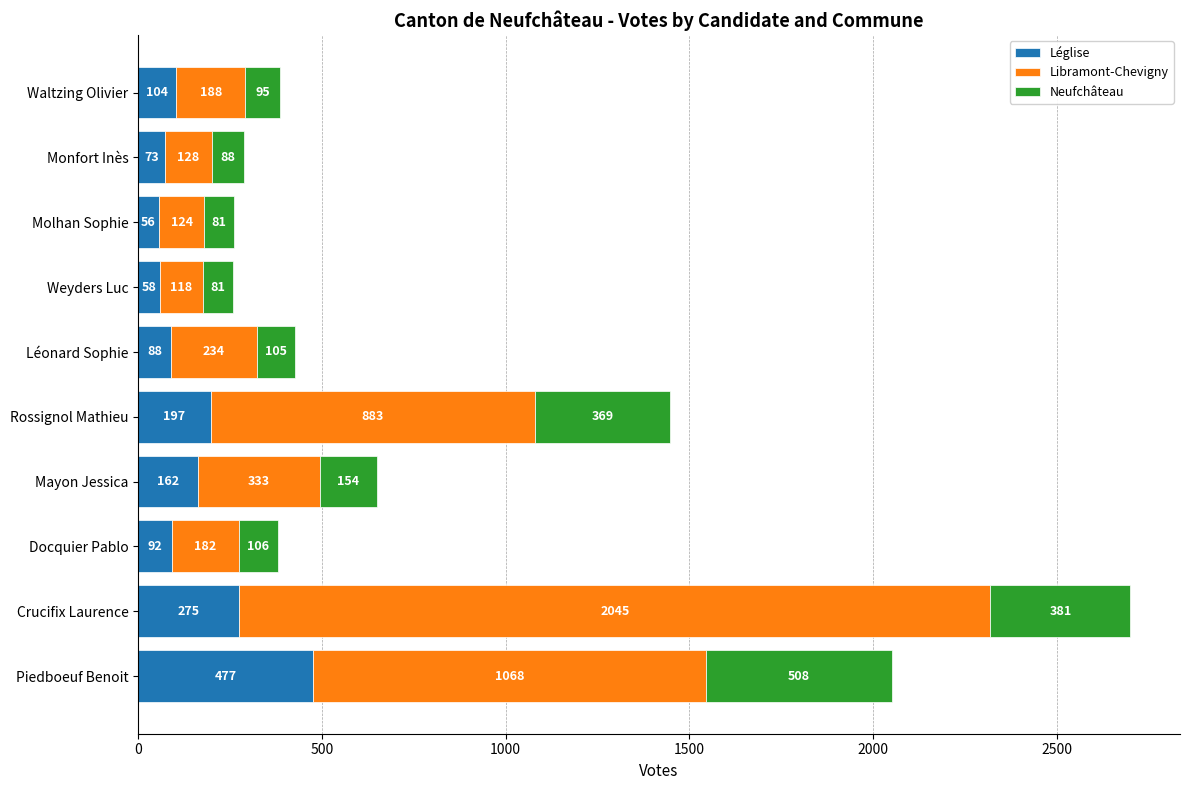

What is the difference between the second highest and second lowest values in the Léglise series?

217